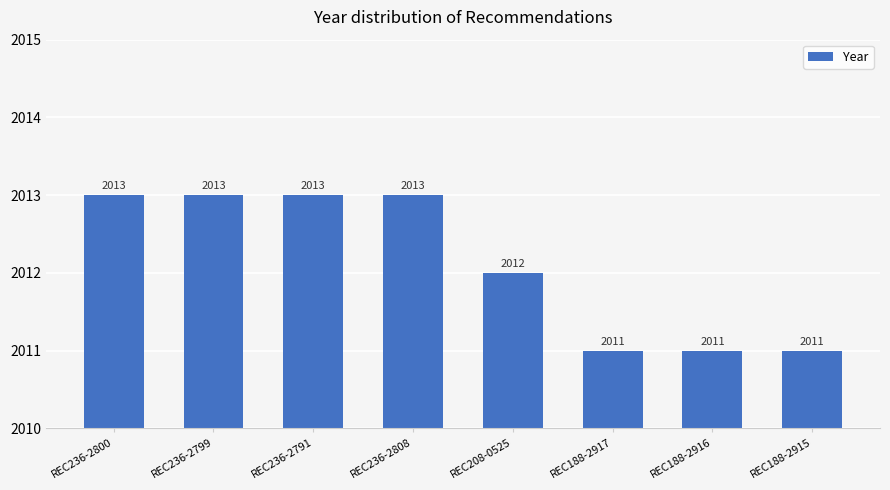

Reading left to right, transcribe all the data shown in this chart.

REC236-2800=2013	REC236-2799=2013	REC236-2791=2013	REC236-2808=2013	REC208-0525=2012	REC188-2917=2011	REC188-2916=2011	REC188-2915=2011